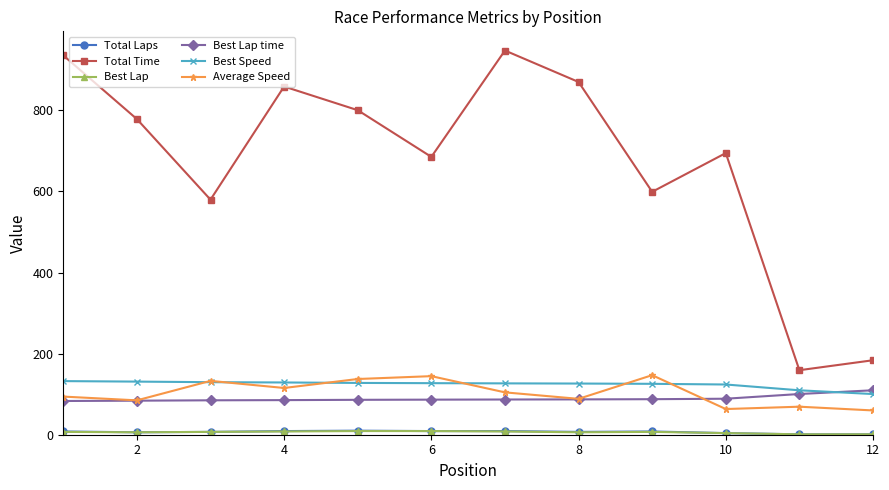

Which series has the largest range (max minus min)?

Total Time